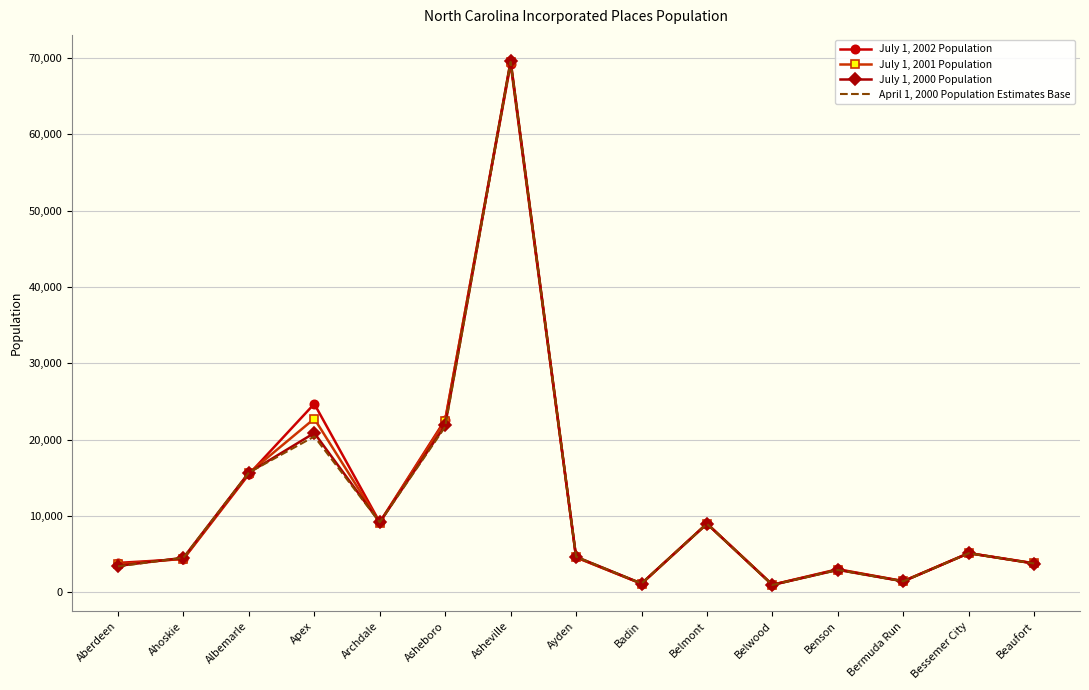

Rank the series at Bessemer City from highest to lowest value.

July 1, 2002 Population, July 1, 2001 Population, July 1, 2000 Population, April 1, 2000 Population Estimates Base